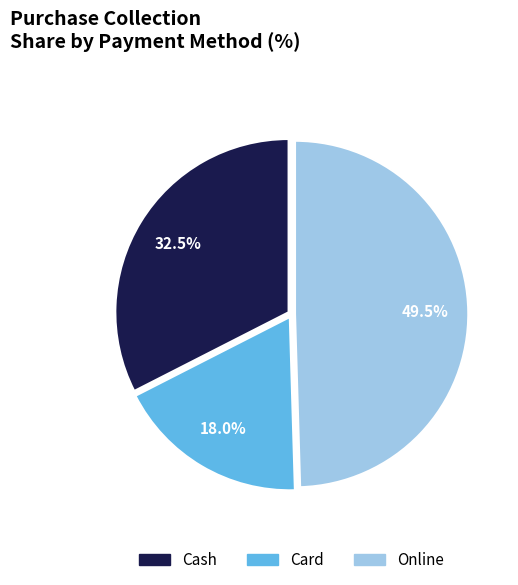

Which has a higher value, Card or Cash?

Cash